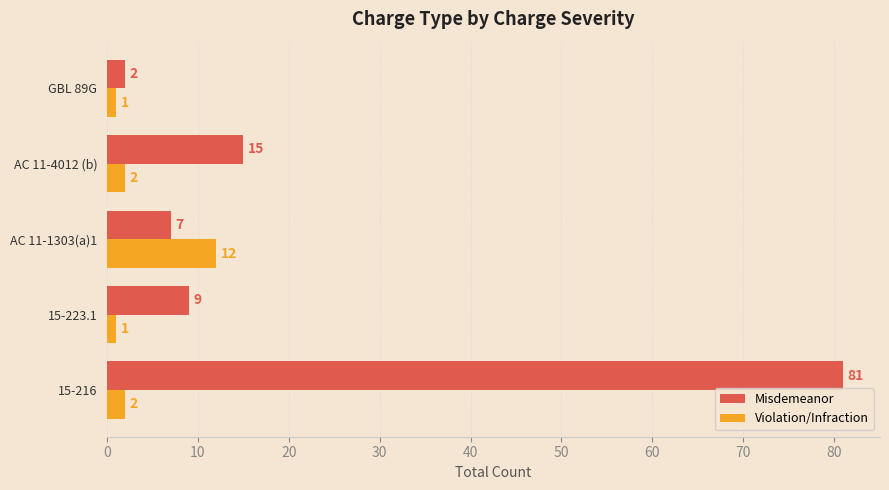

What is the difference between the maximum and minimum values in the Misdemeanor series?

79